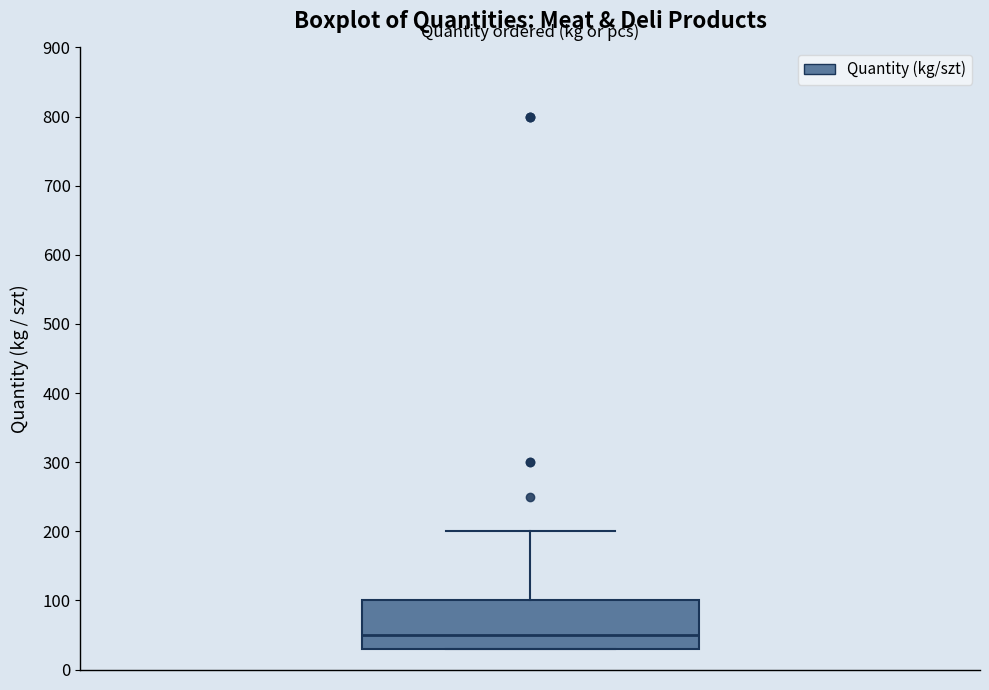

Transcribe this box plot: give where the median line is, the range the box spans, and where the two whiskers end, as read against the y-axis. The values are not printed on the chart, so give them approximately, as read against the axis.

median 50, box 30 to 100, whiskers 30 to 200